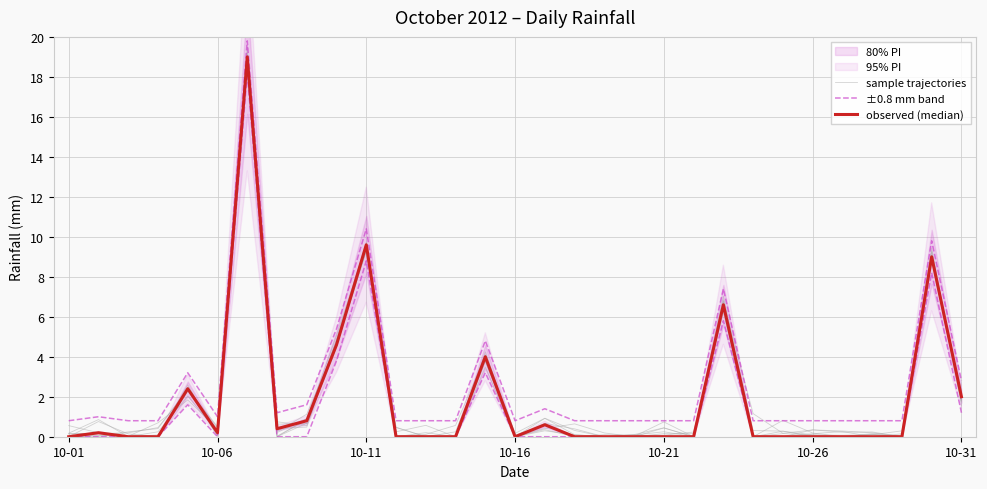

What is the maximum value for observed (median)?

19.0